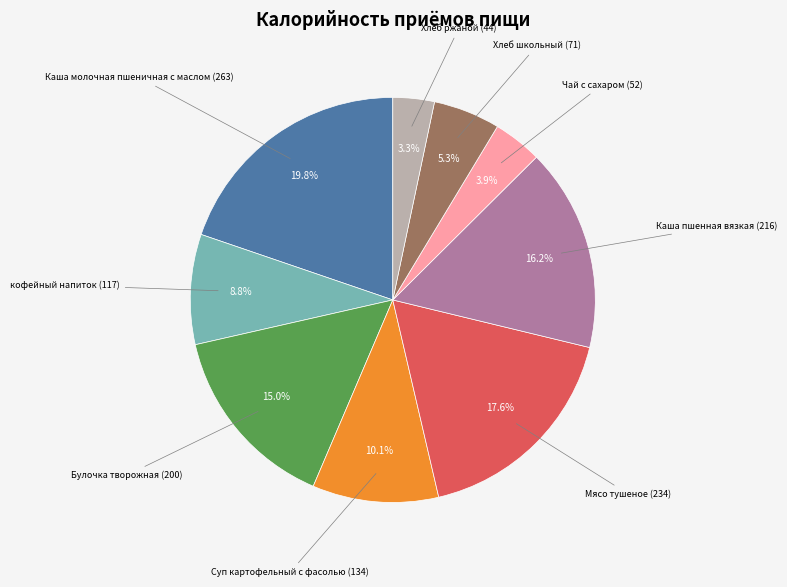

Does any single category account for the majority?

No